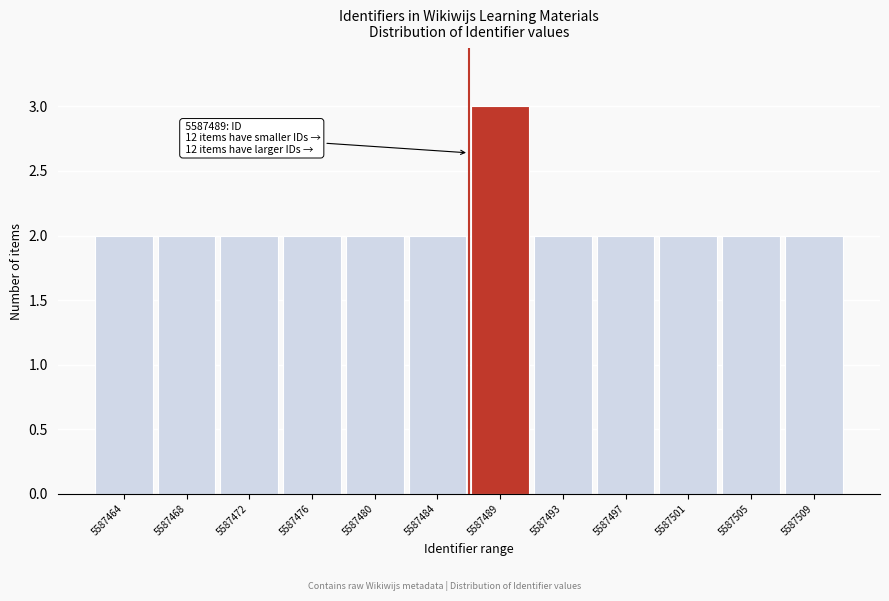

Reading left to right, transcribe all the data shown in this chart.

2	2	2	2	2	2	3	2	2	2	2	2